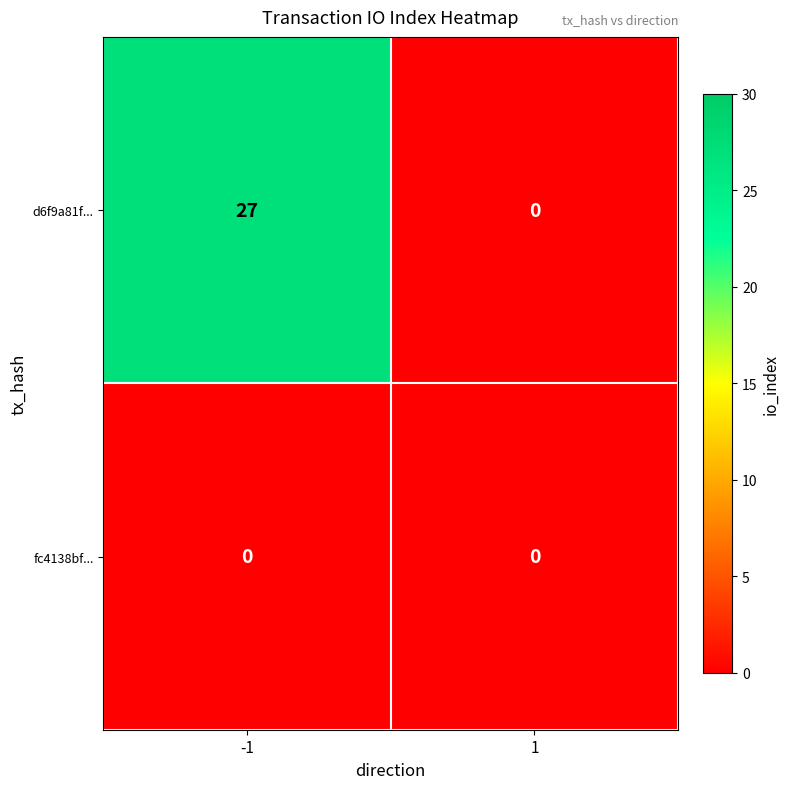

Reading left to right, extract all data points from this chart.

d6f9a81f...: 27	0
fc4138bf...: 0	0